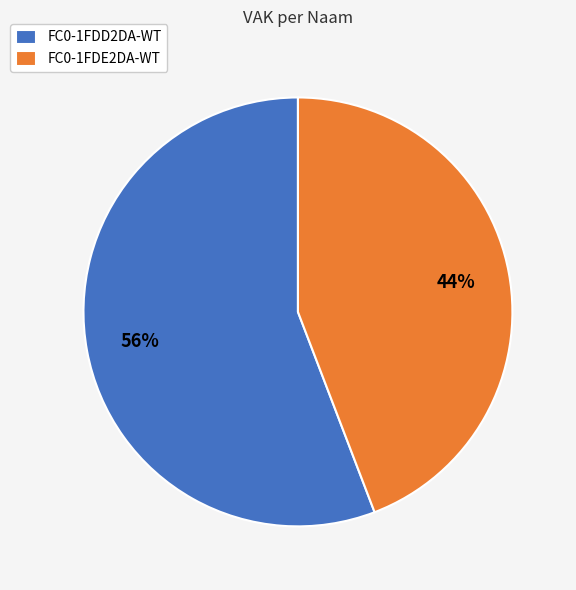

Which category accounts for the majority?

FC0-1FDD2DA-WT